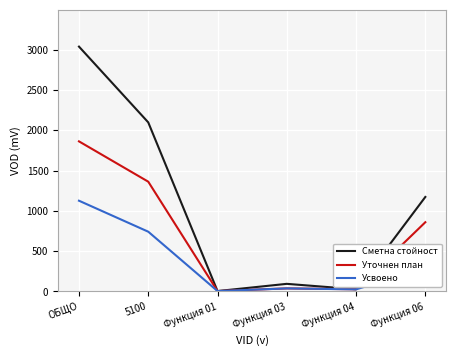

How many series are shown in this chart?

3